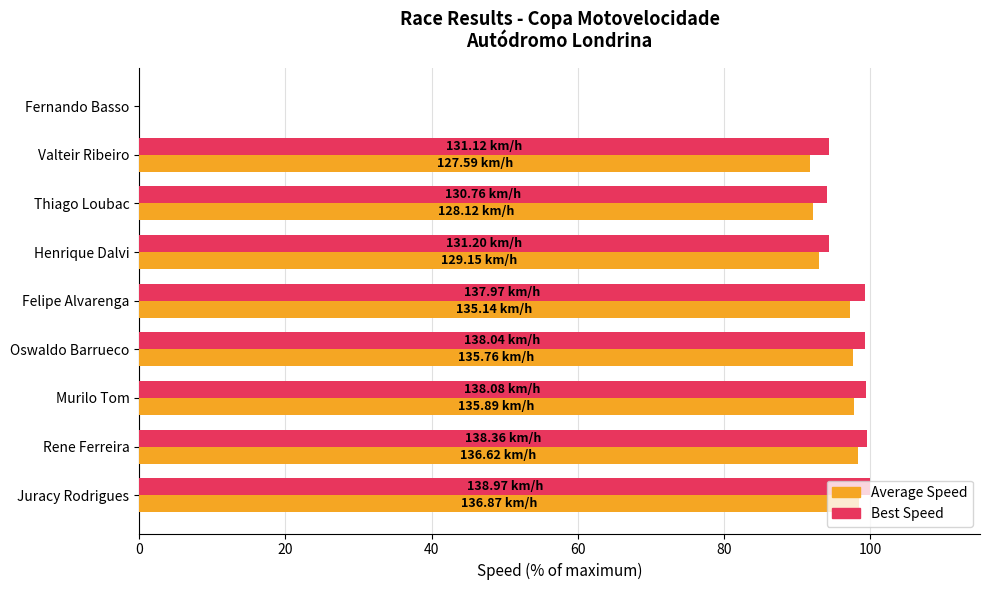

What is the total value across all series at Thiago Loubac?

186.3